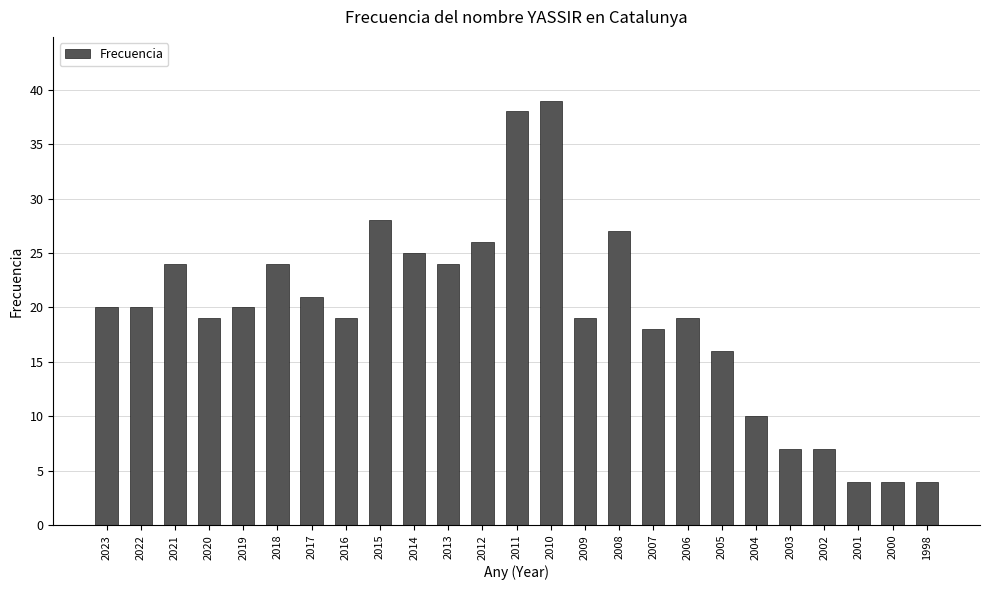

Does the chart contain any negative values?

No